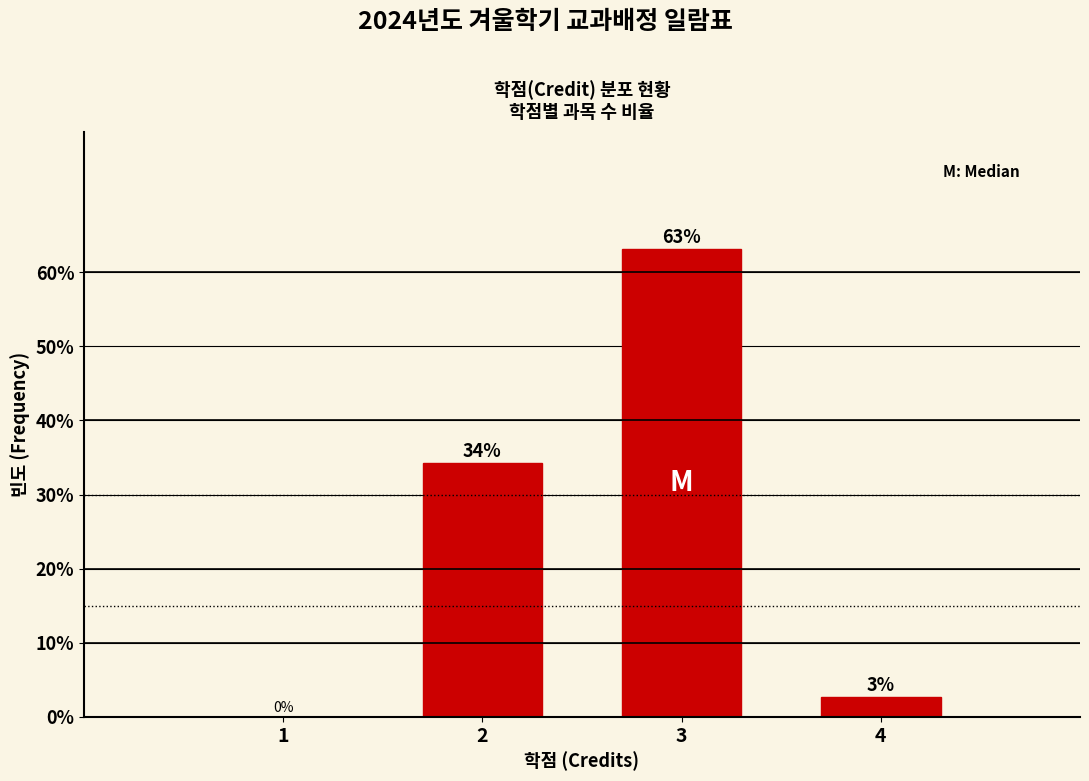

What is the maximum value shown in the chart?

63.2